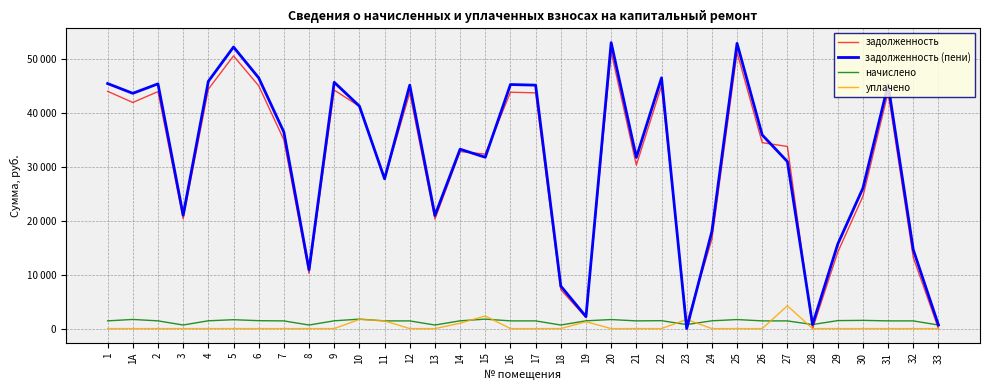

What are all the series names shown in the legend?

задолженность, задолженность (пени), начислено, уплачено